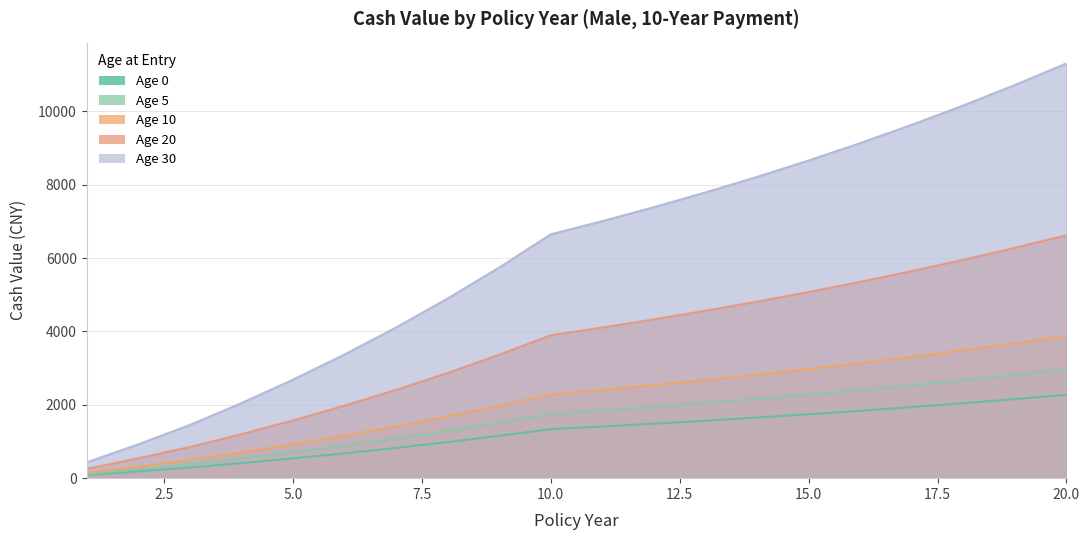

What is the minimum value shown in the chart?

86.5